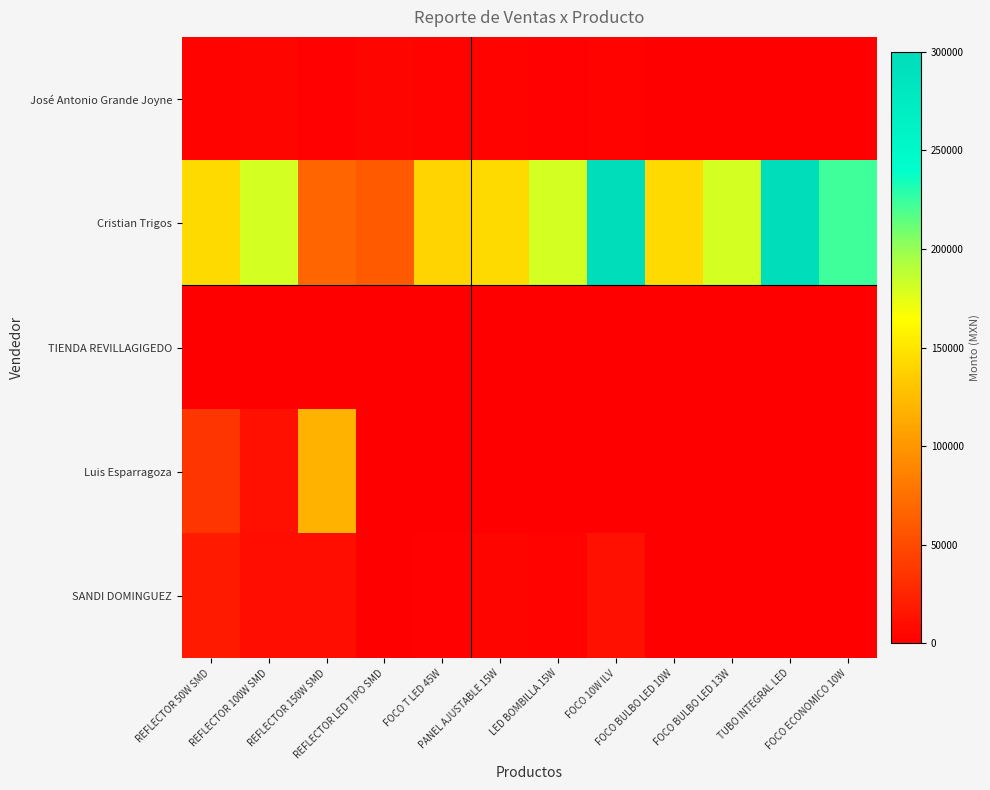

At how many categories does at least one series exceed 146600?

6